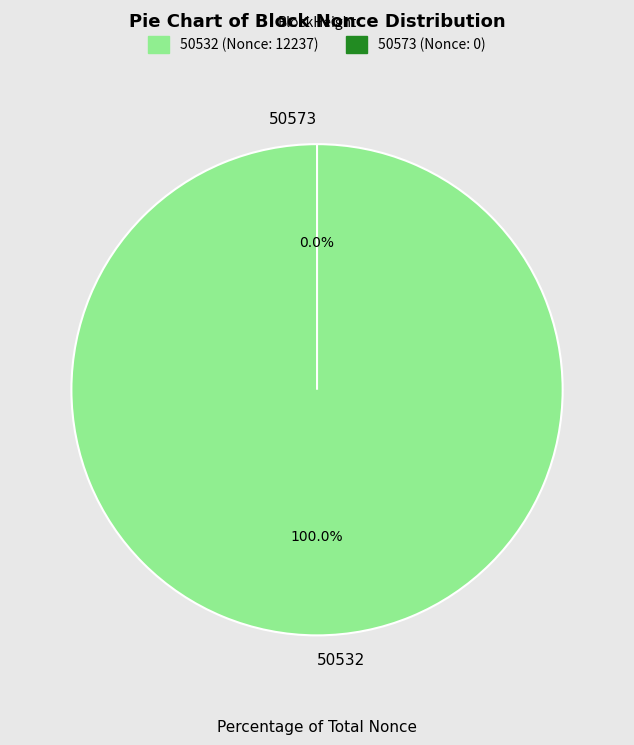

What is the change in value from 50532 to 50573?

-12237